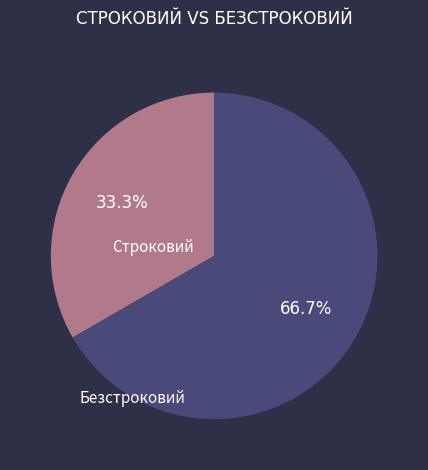

Which slice is the largest?

Безстроковий